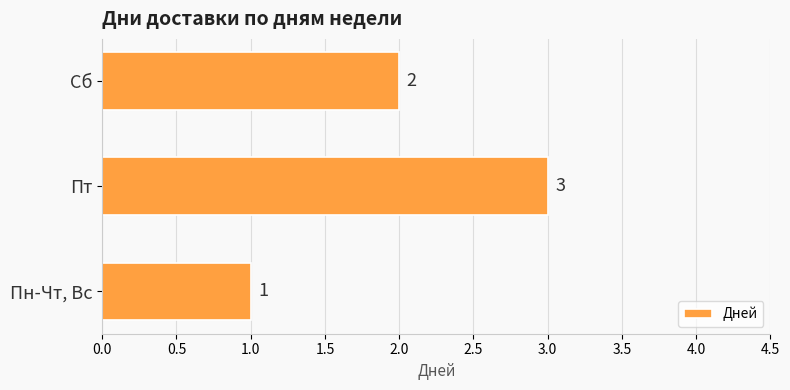

At which label is the value closest to 2?

Сб